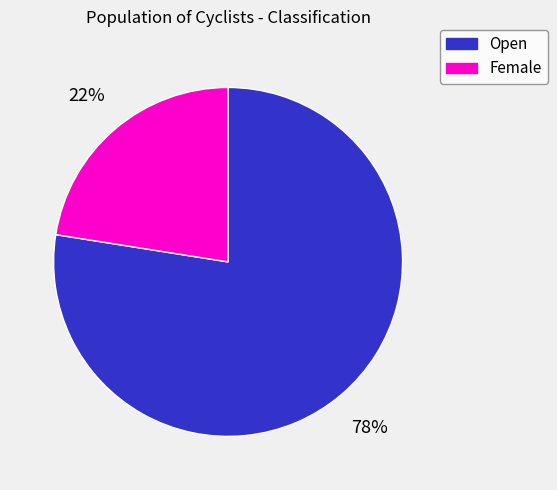

Count the number of slices in the pie.

2